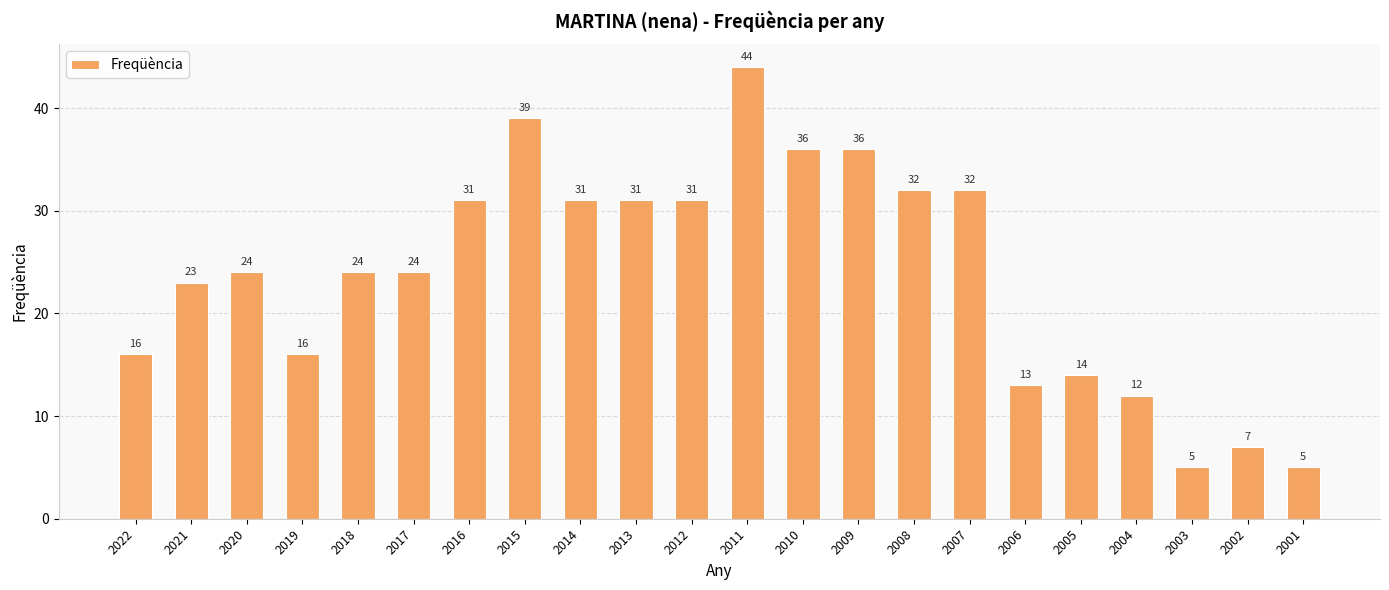

The value at 2015 is 26. True or false?

False